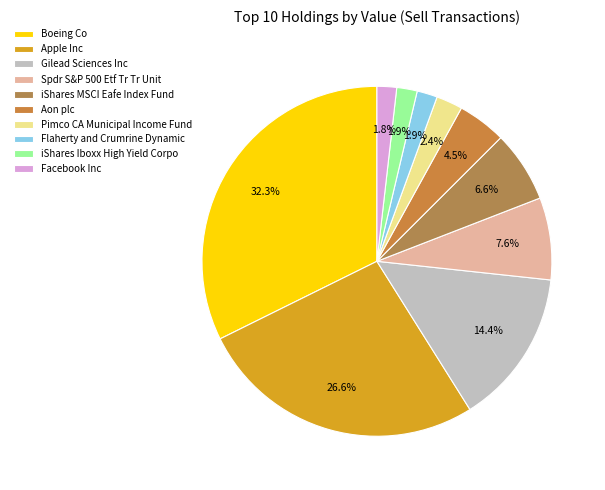

How many segments does this pie chart have?

10